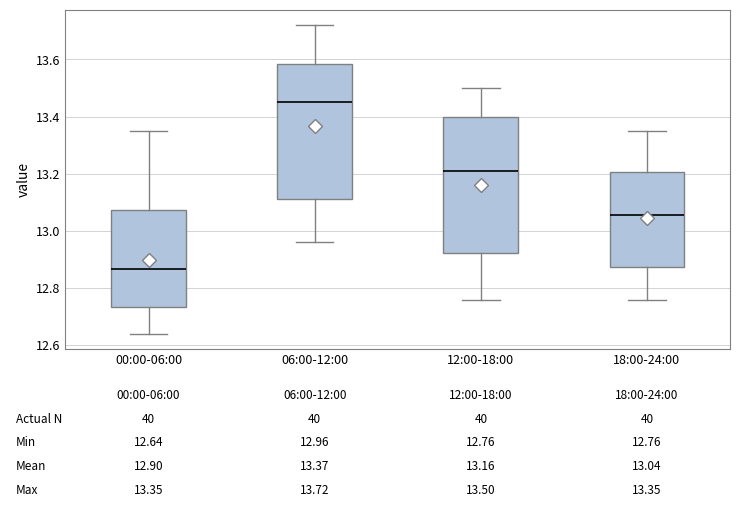

Which box has the lowest median line?

00:00-06:00